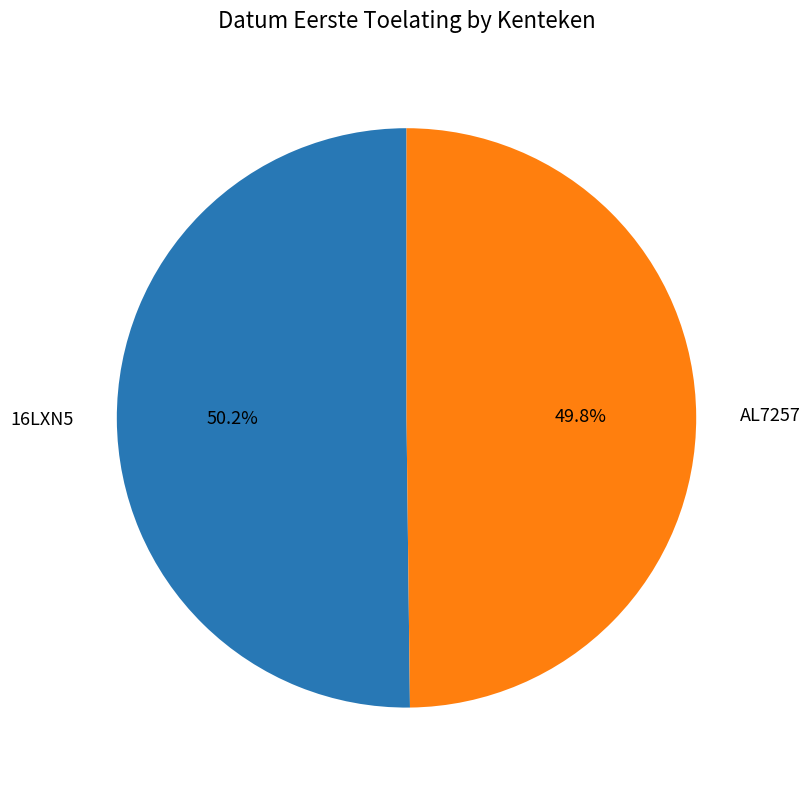

What is the ratio of the value at AL7257 to the value at 16LXN5?

1.0